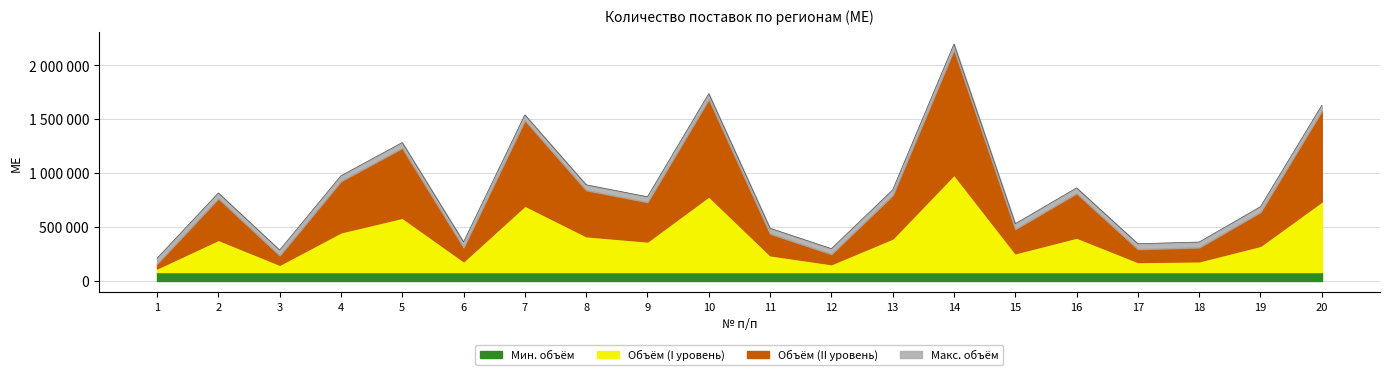

Is it true that the value at 13 is 1190767?

False